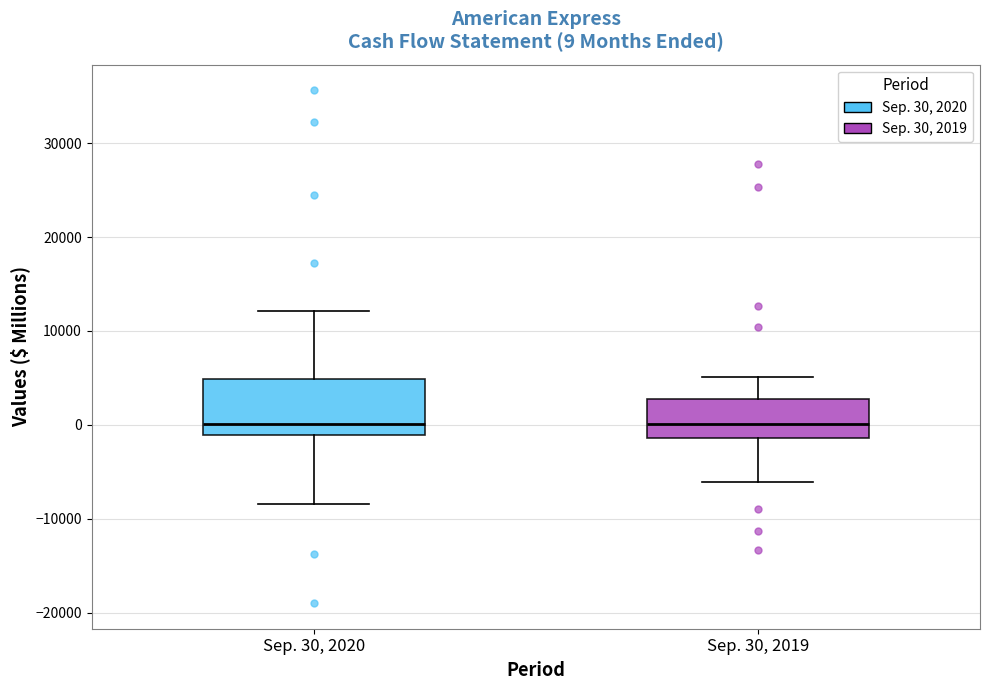

Comparing the boxes themselves (not the whiskers), which one is the tallest?

Sep. 30, 2020